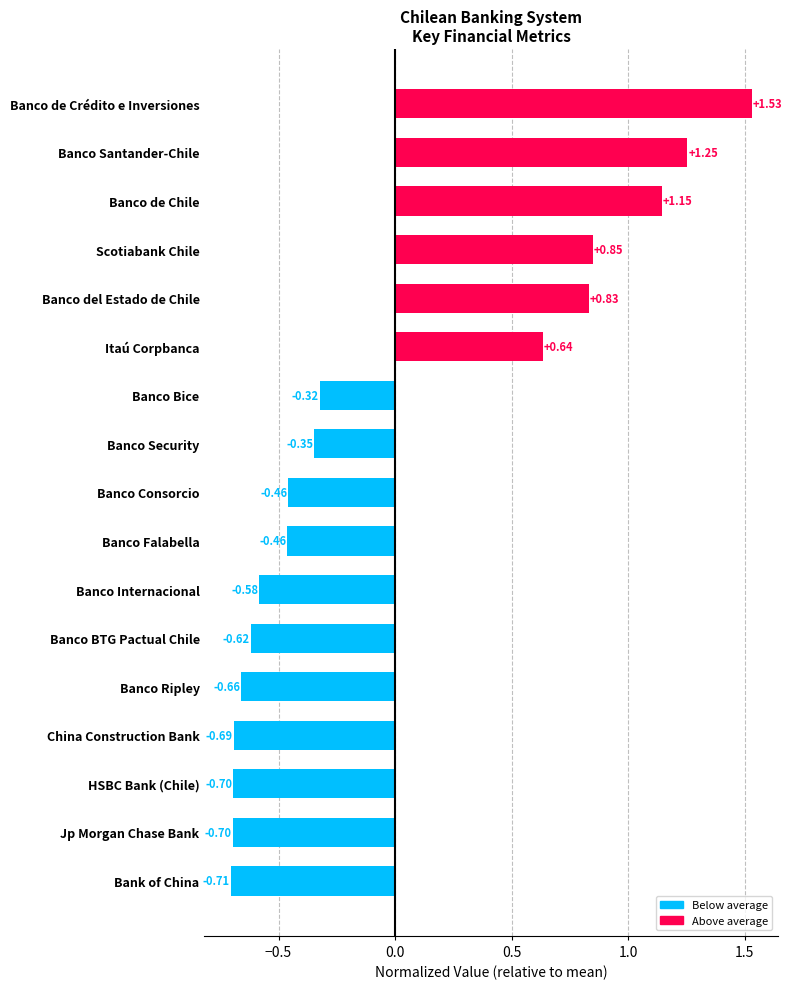

What is the minimum value shown in the chart?

-0.7